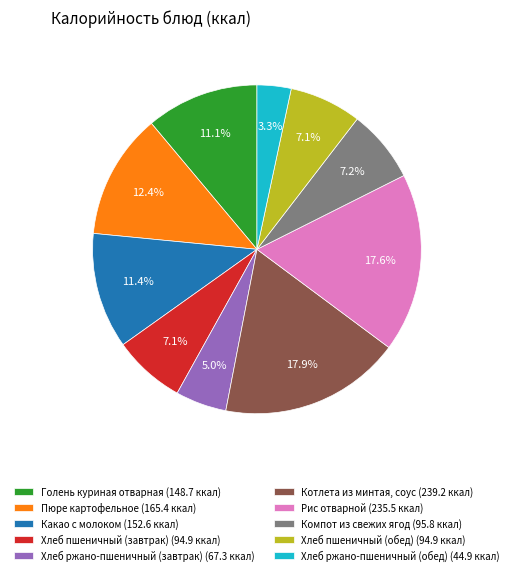

How many segments does this pie chart have?

10